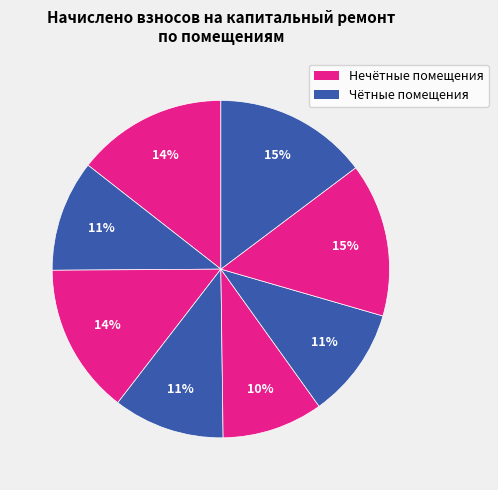

How many slices are in this pie chart?

8